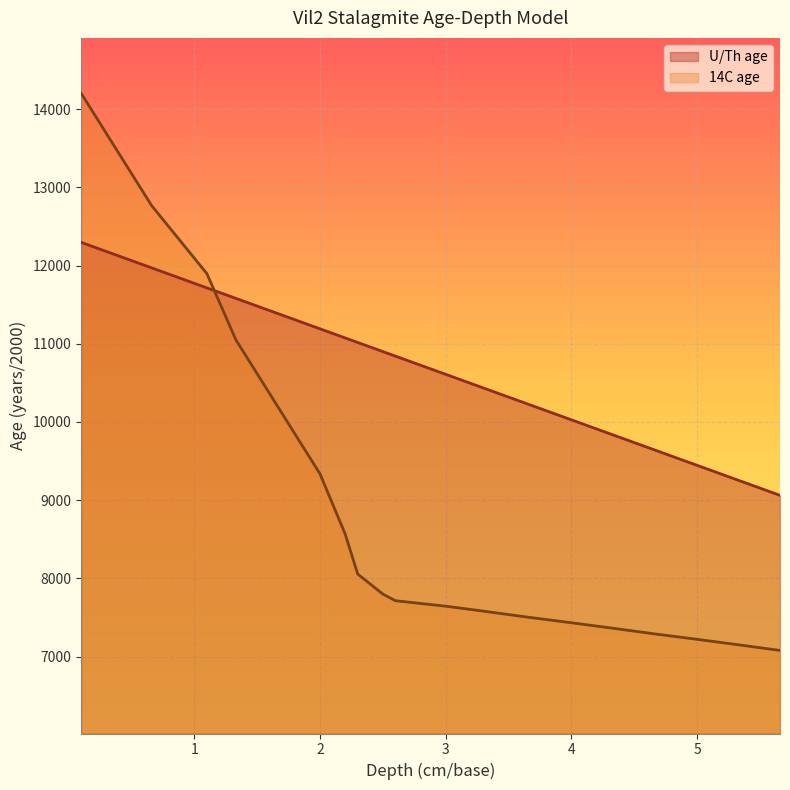

What is the difference between the U/Th age values at 3.66 and 4.66?

581.6